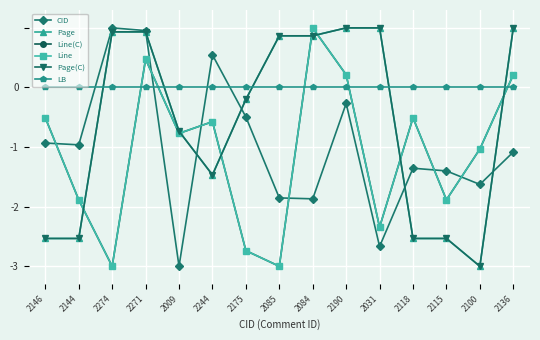

Which series has the largest range (max minus min)?

CID